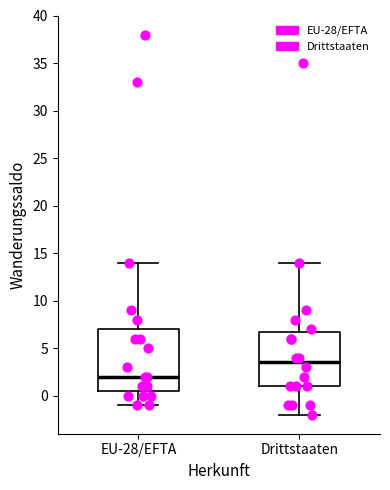

Reading left to right, transcribe this box plot: for each box, give where its median line is, the range the box spans, and where its two whiskers end, as read against the y-axis. The values are not printed on the chart, so give them approximately, as read against the axis.

EU-28/EFTA: median 2.0, box 0.5 to 7.0, whiskers -1.0 to 14.0
Drittstaaten: median 3.5, box 1.0 to 7.0, whiskers -2.0 to 14.0